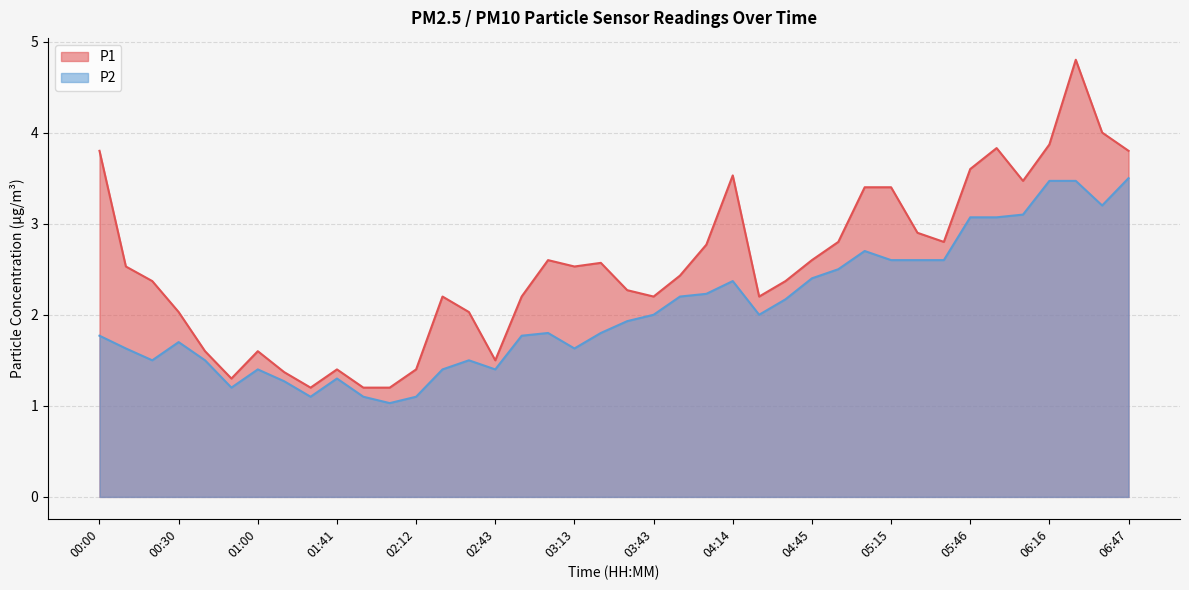

True or false: P1 and P2 intersect in this chart.

False